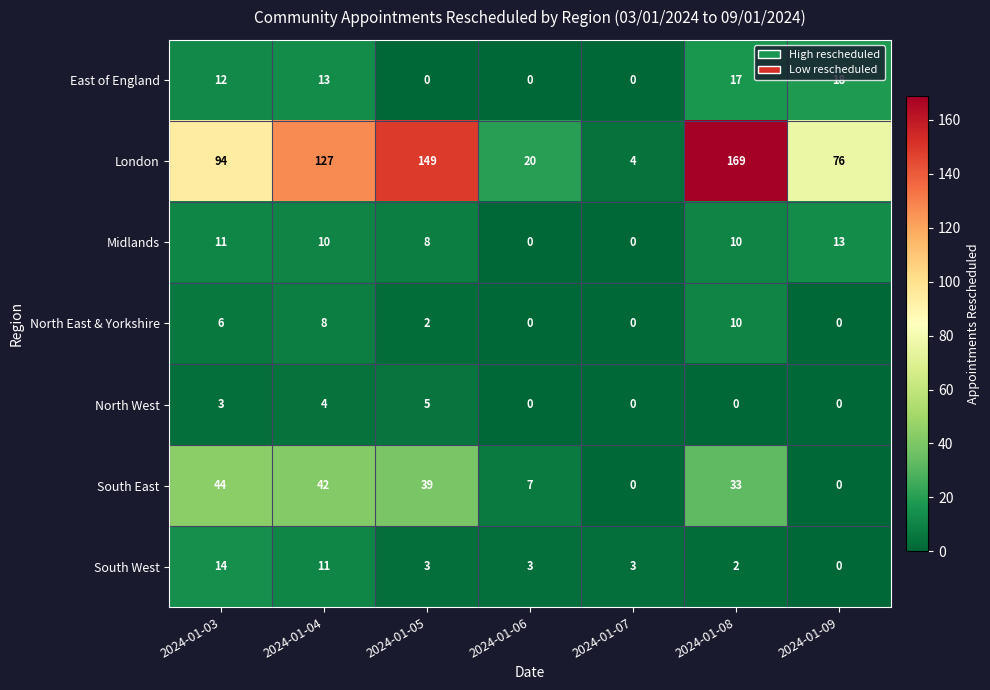

Count the number of data series in this chart.

7